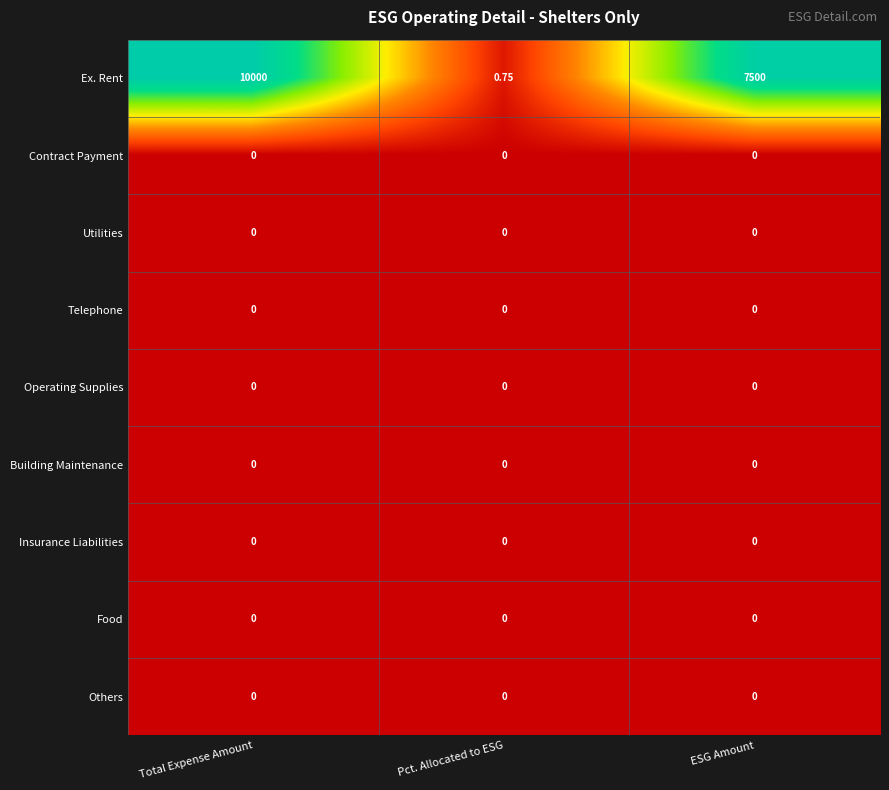

How many distinct data groups are displayed?

9